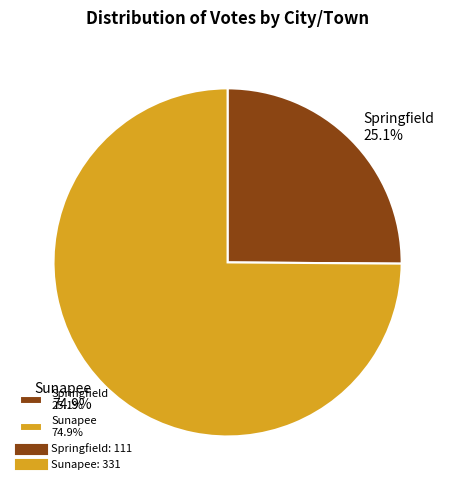

To the nearest percent, what is the average slice percentage?

50%